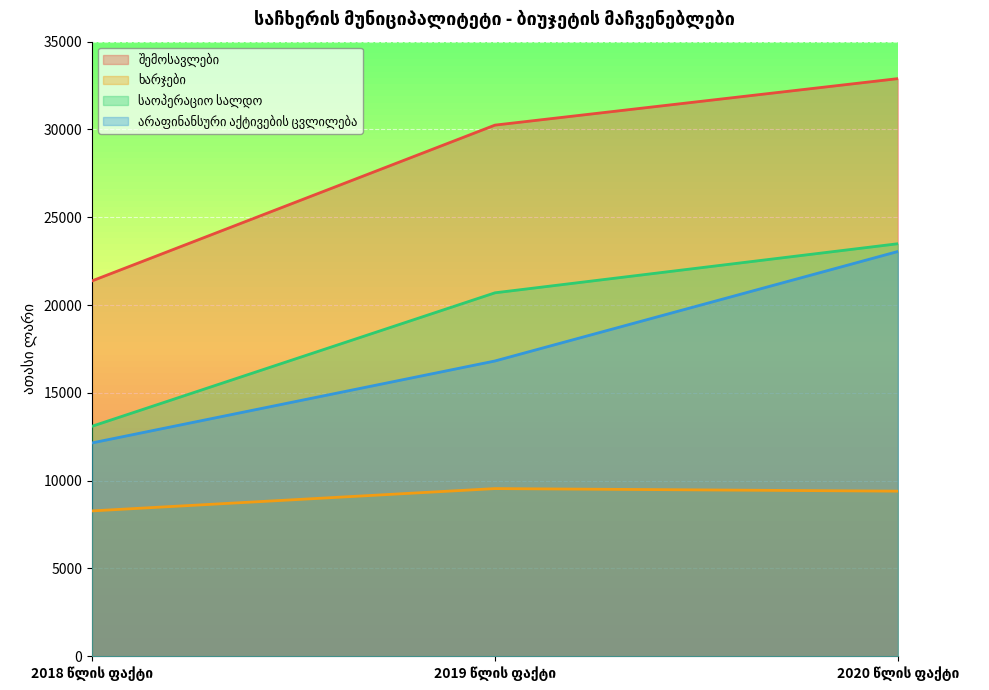

The value of ხარჯები at 2019 წლის ფაქტი is 6213.8. True or false?

False